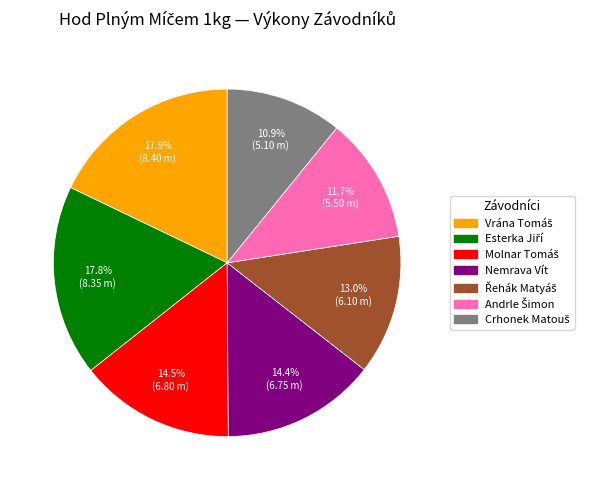

The Nemrava Vít slice represents 25% of the pie. True or false?

False